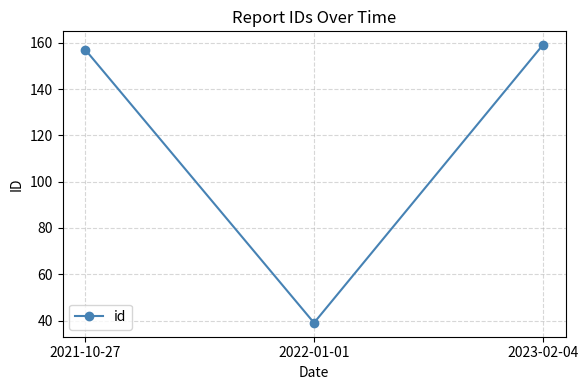

What is the label of the 3rd point from the left?

2023-02-04